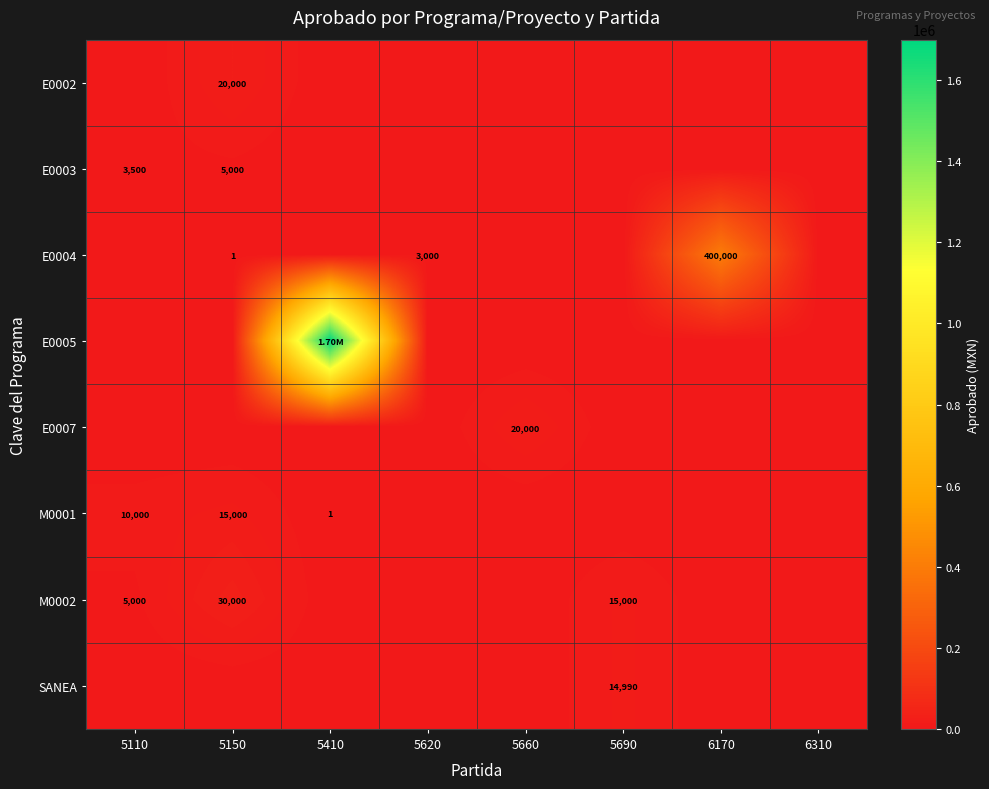

True or false: E0005 has a value of 0 at 6170.

True